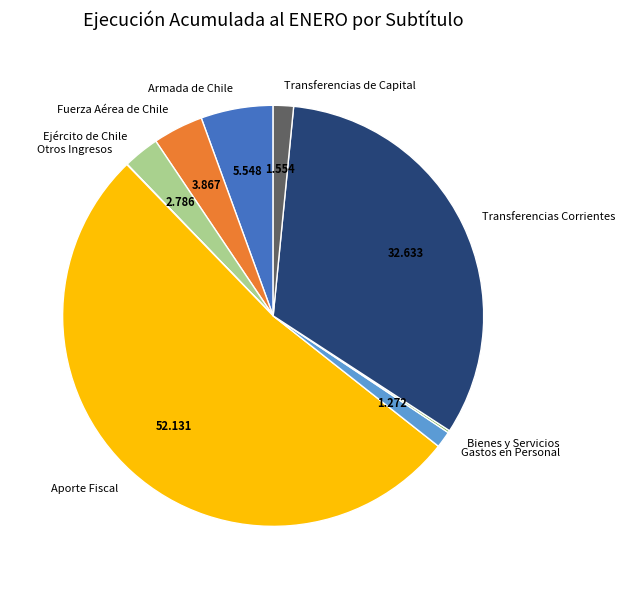

Which category accounts for the majority?

Aporte Fiscal